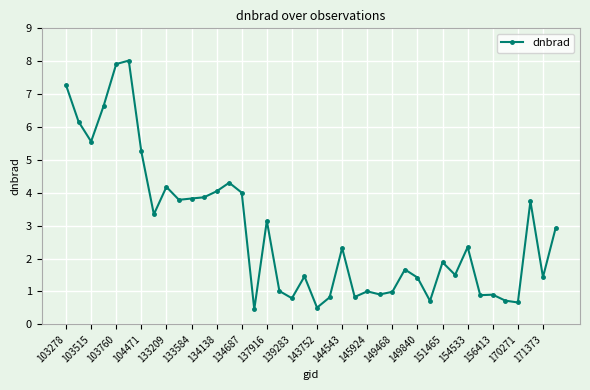

What is the greatest value displayed?

8.0